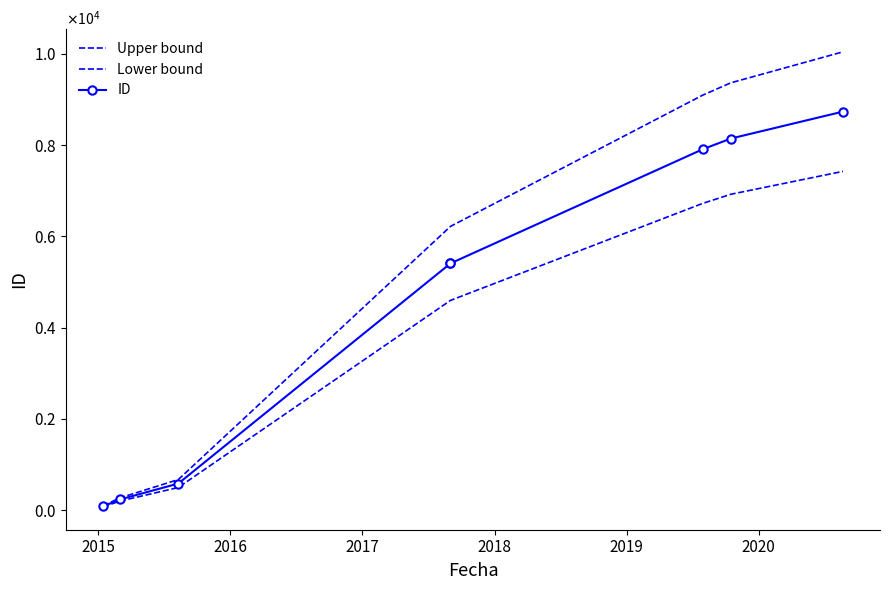

Reading right to left, transcribe all the data shown in this chart.

Upper bound: 10046.4	9366.8	9095.3	6218.0	6216.9	668.1	267.9	92.0
Lower bound: 7425.6	6923.2	6722.6	4595.9	4595.1	493.8	198.0	68.0
ID: 8736.0	8145.0	7909.0	5407.0	5406.0	581.0	233.0	80.0